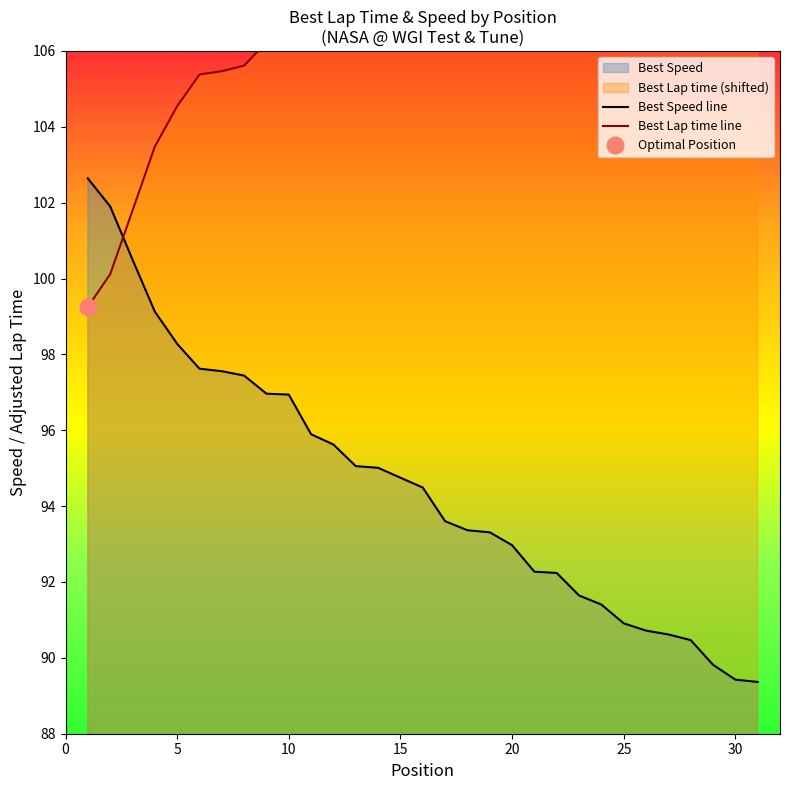

How many data points in Best Lap time are less than 109?

14